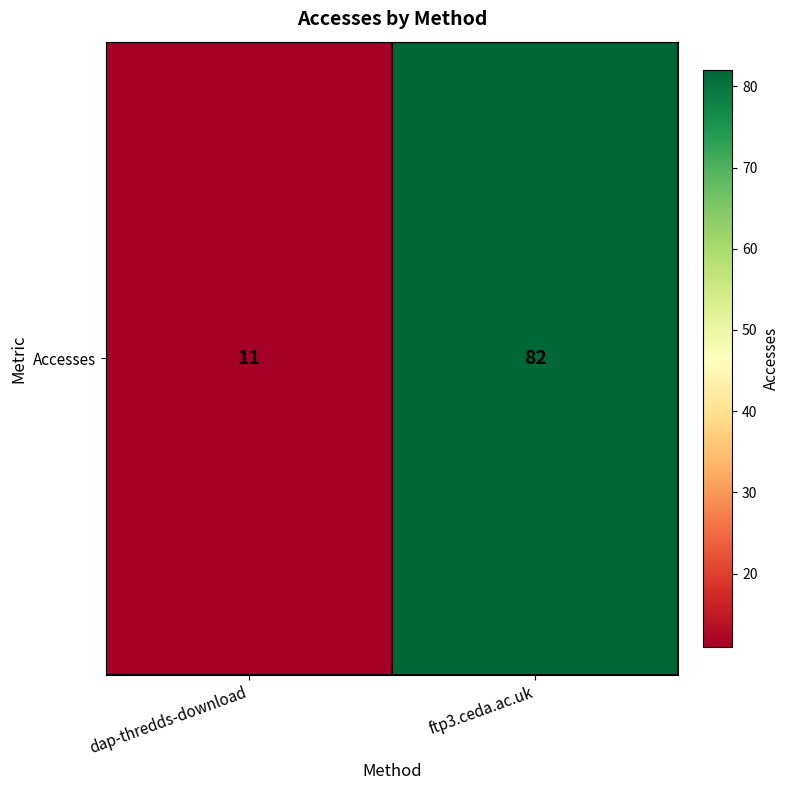

Rank the categories by value from lowest to highest.

dap-thredds-download, ftp3.ceda.ac.uk